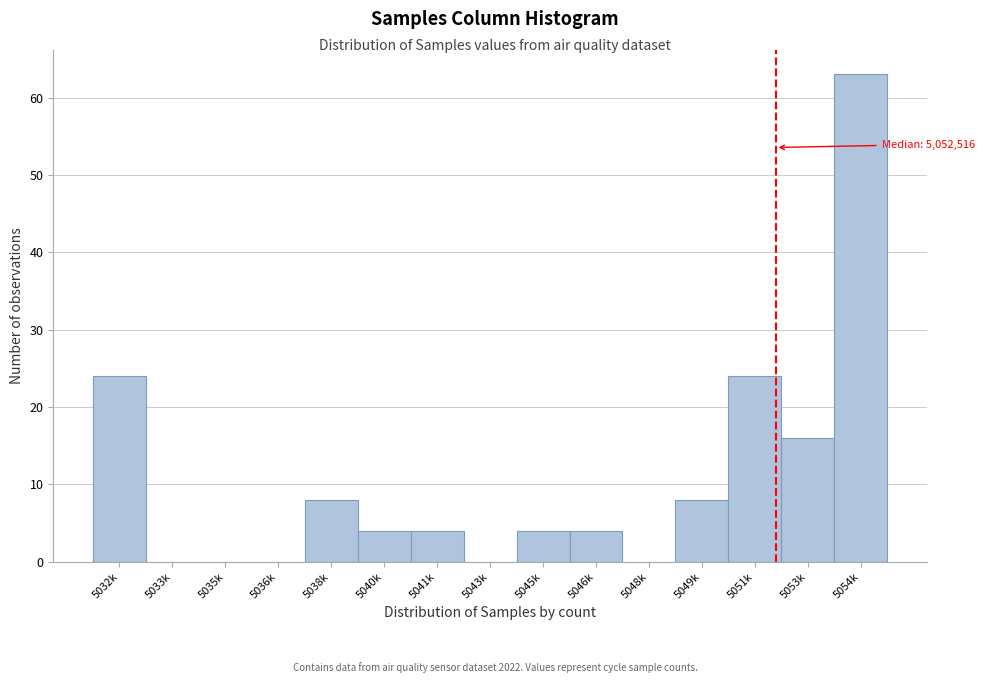

Reading left to right, extract all data points from this chart.

5032k=24	5033k=0	5035k=0	5036k=0	5038k=8	5040k=4	5041k=4	5043k=0	5045k=4	5046k=4	5048k=0	5049k=8	5051k=24	5053k=16	5054k=63